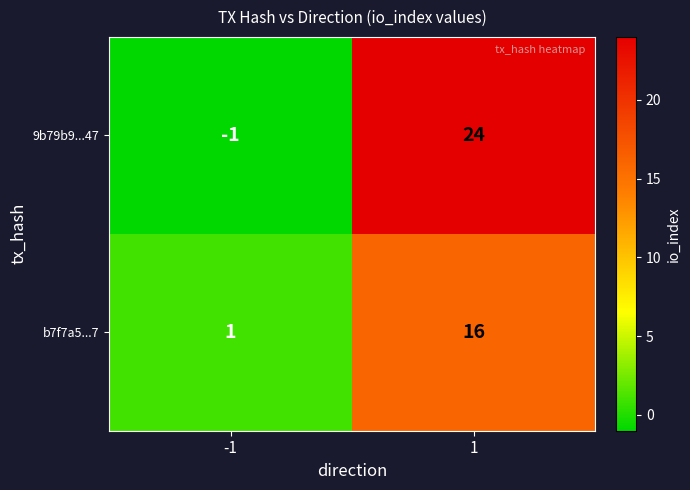

Is the value of 9b79b9...47 at -1 greater than the value of b7f7a5...7 at 1?

No